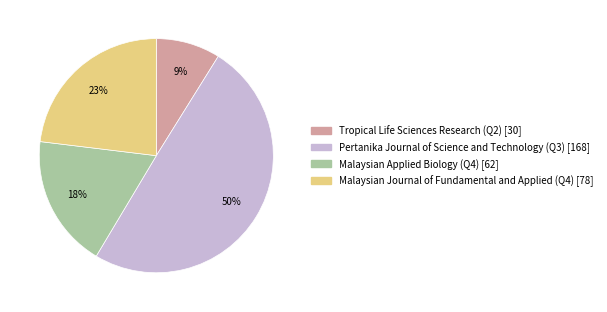

Is the sum of Malaysian Journal of Fundamental and Applied (Q4) and Malaysian Applied Biology (Q4) greater than half?

No